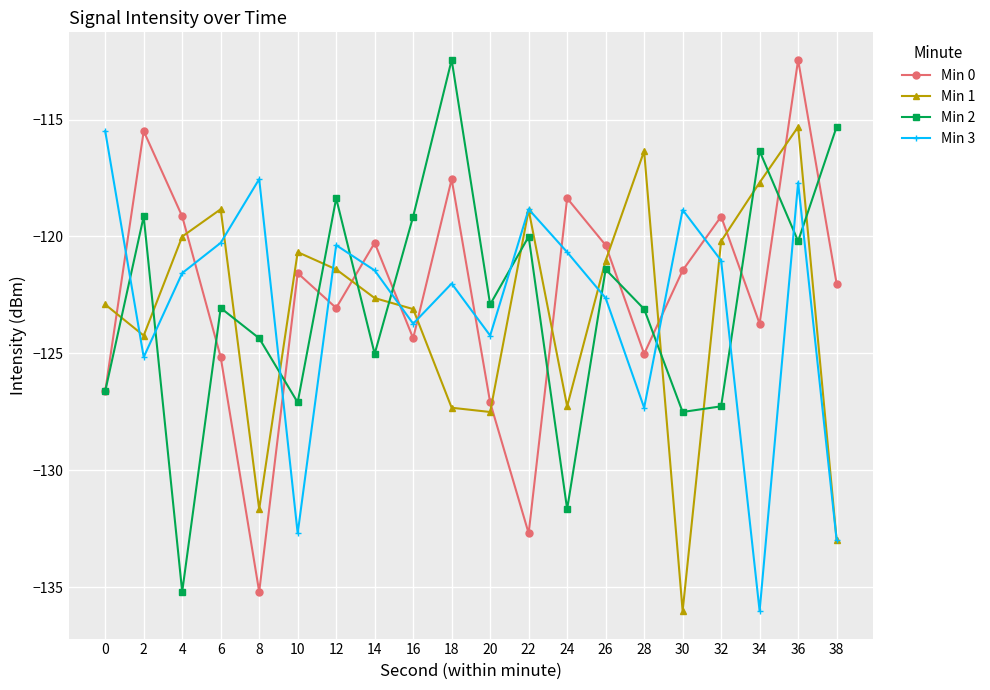

True or false: Min 0 has a value of -120.3 at 14.

True